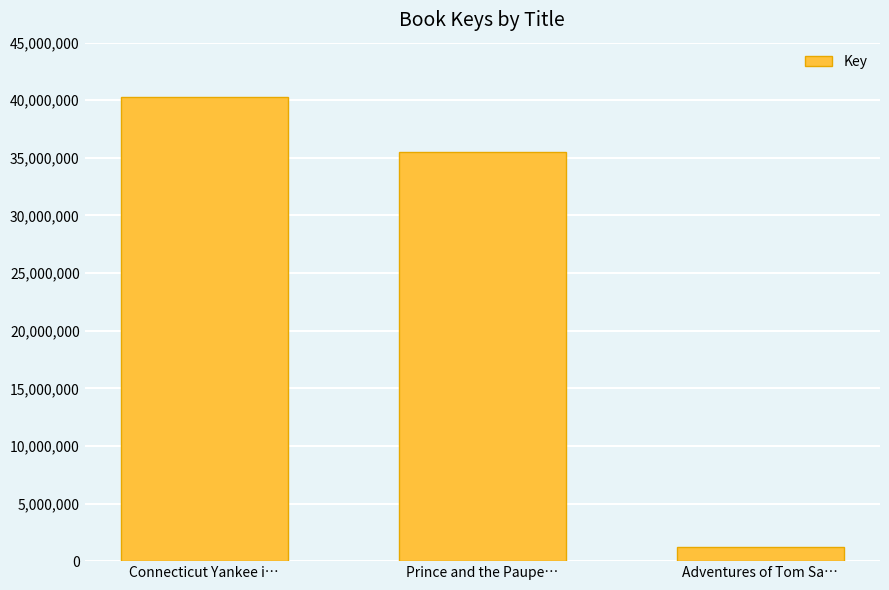

The value at Prince and the Paupe… is 23579615. True or false?

False